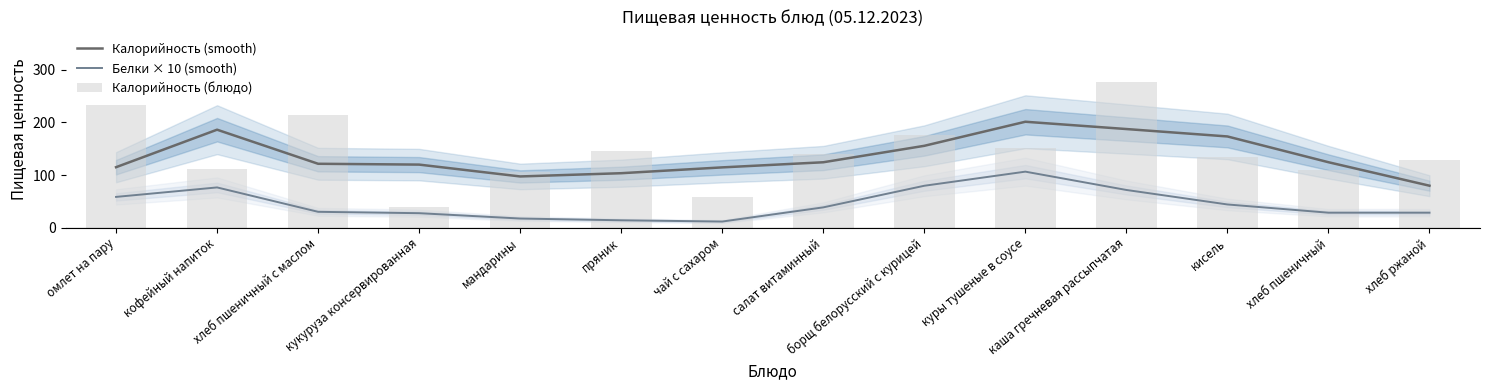

The Калорийность (smooth) series shows 114.9 at омлет на пару. True or false?

True